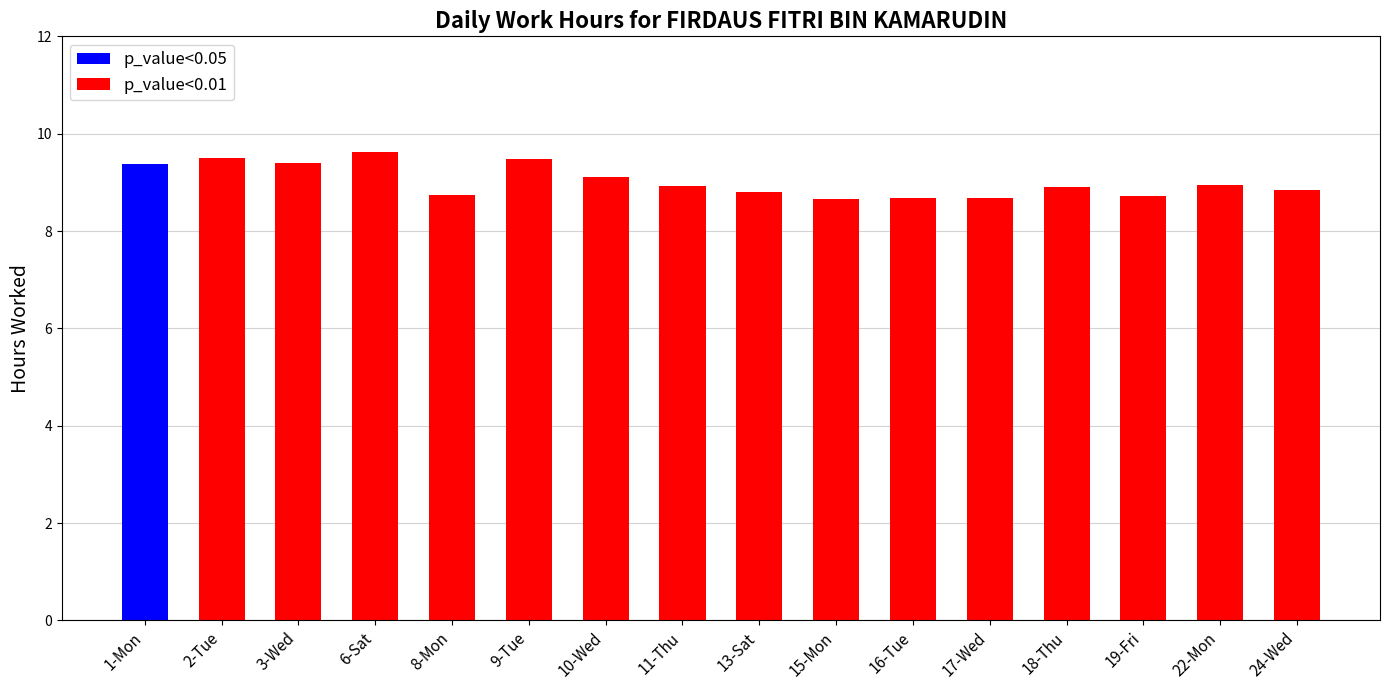

Count the number of data series in this chart.

1